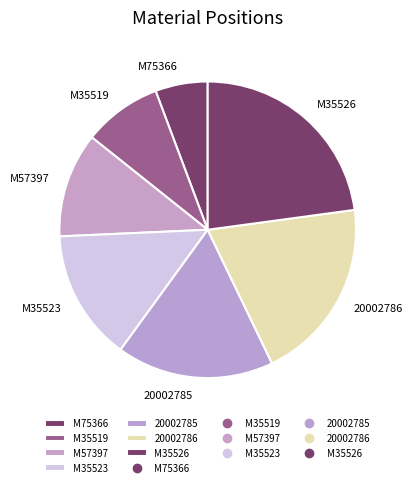

Is M35519 the majority of the pie?

No